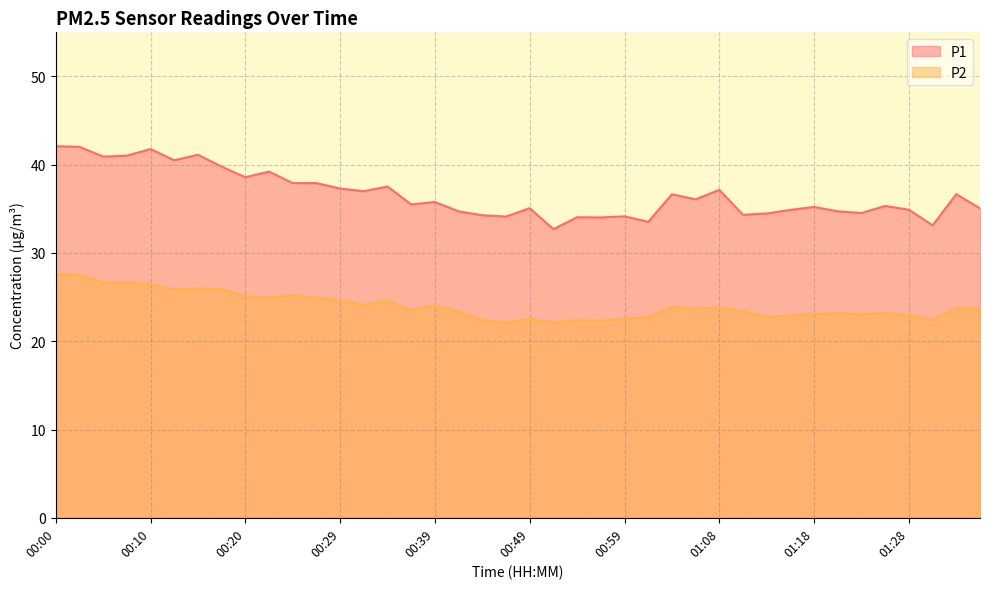

Where is the first local minimum for P1?

00:05